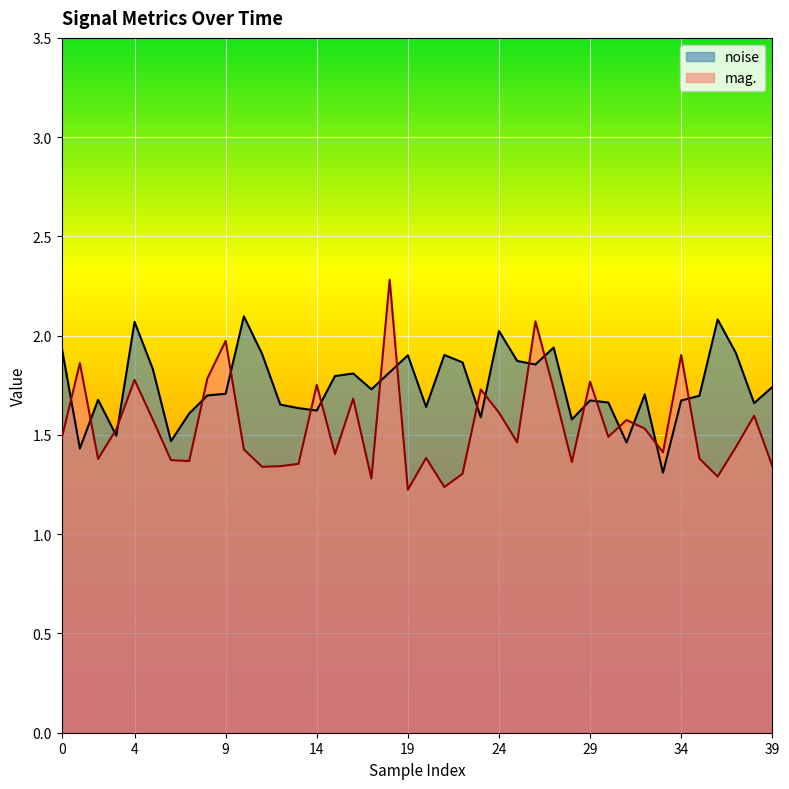

How many interior local valleys does the mag. series have?

12